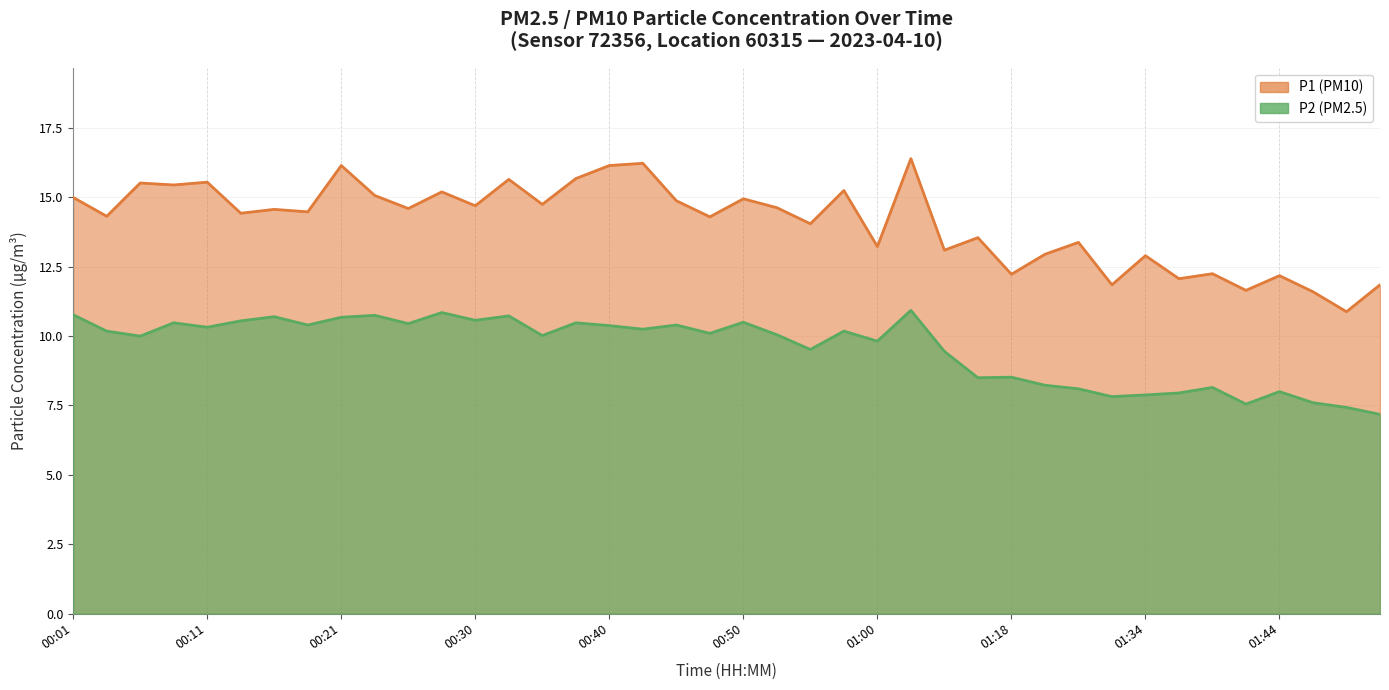

In P2, how many points are higher than both neighbors (excluding endpoints)?

13